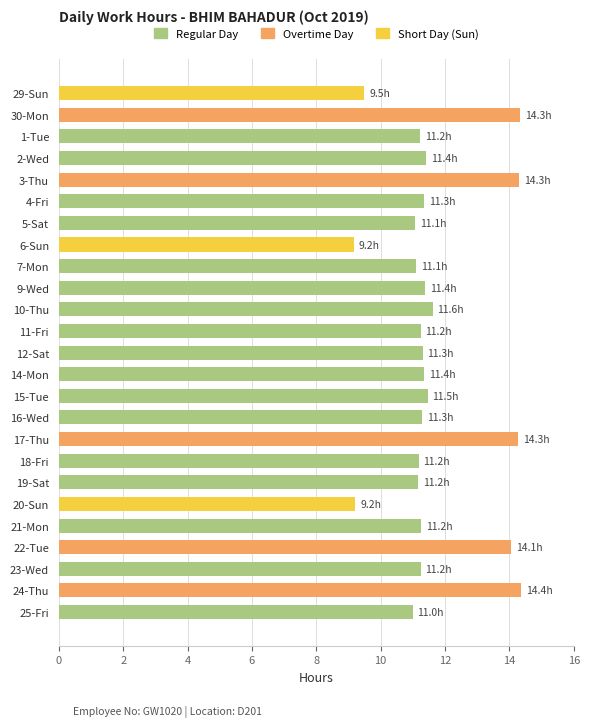

Approximately how many times larger is the value at 21-Mon compared to 15-Tue?

1.0